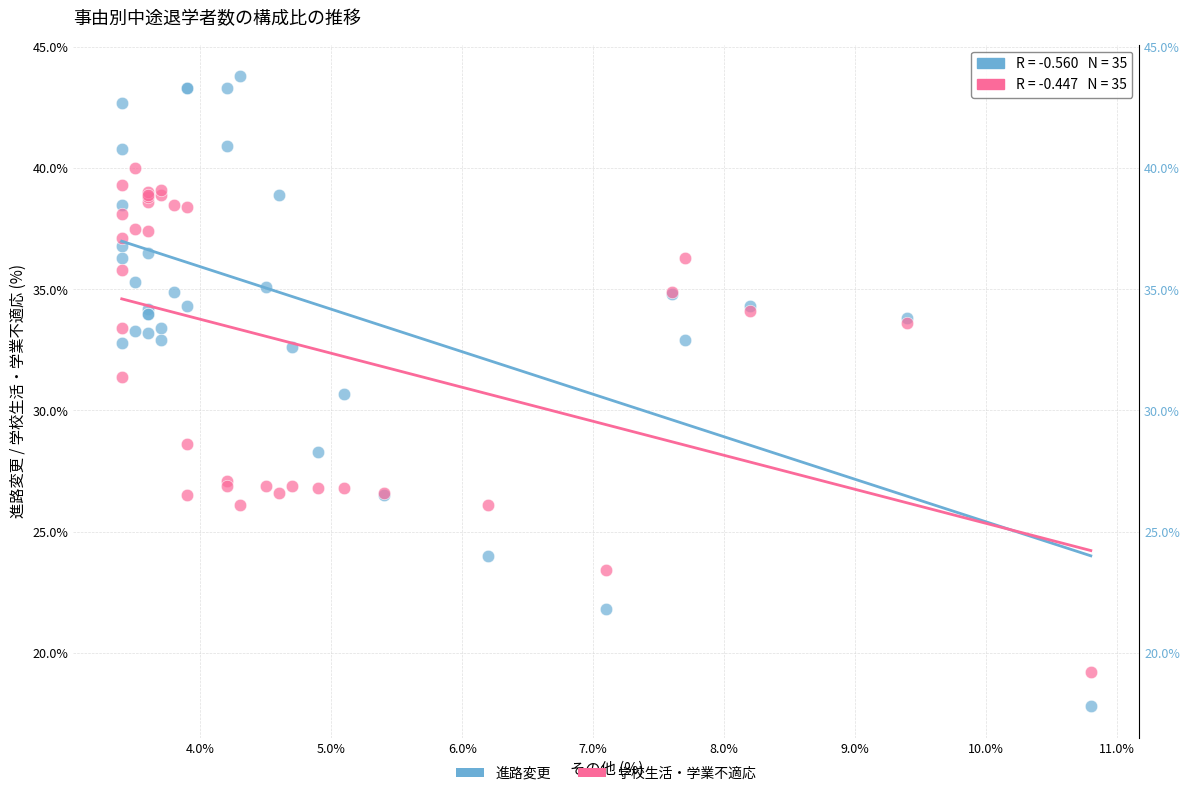

In the 学校生活・学業不適応 series, what Y value is closest to 29?

28.6